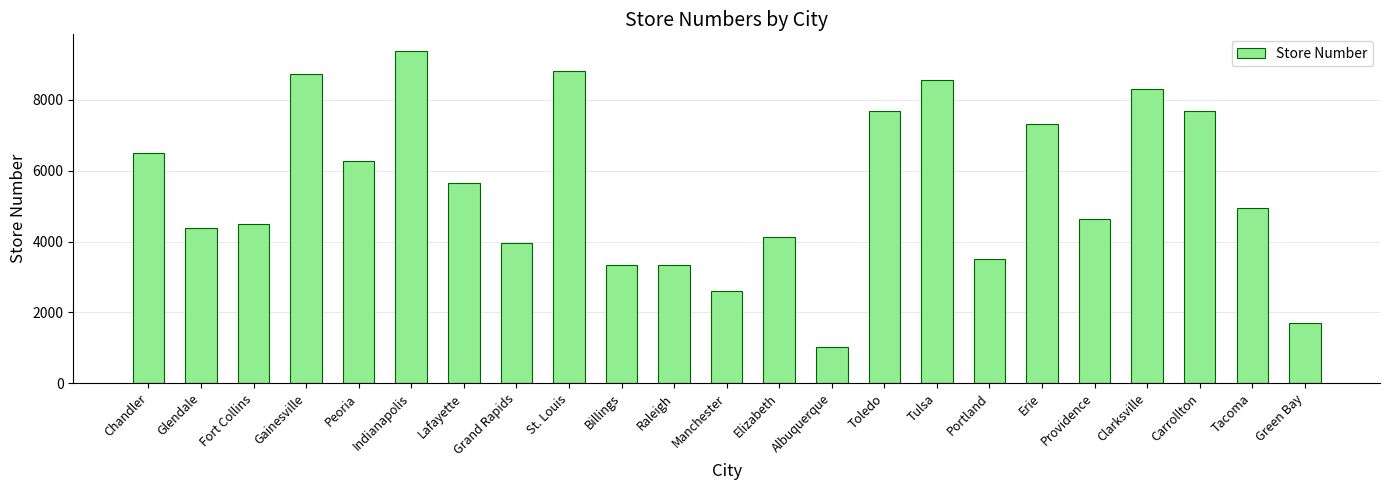

Which has a higher value, Indianapolis or Clarksville?

Indianapolis